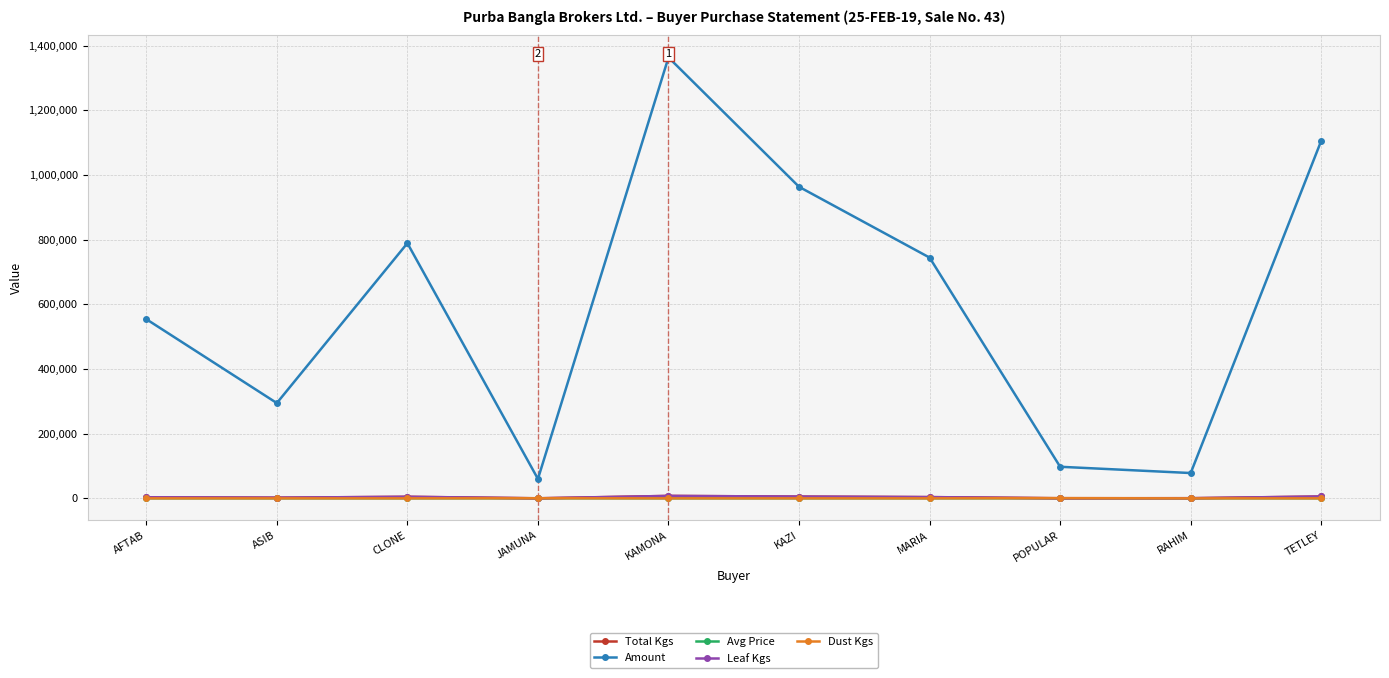

What is the label of the 7th point from the right?

JAMUNA